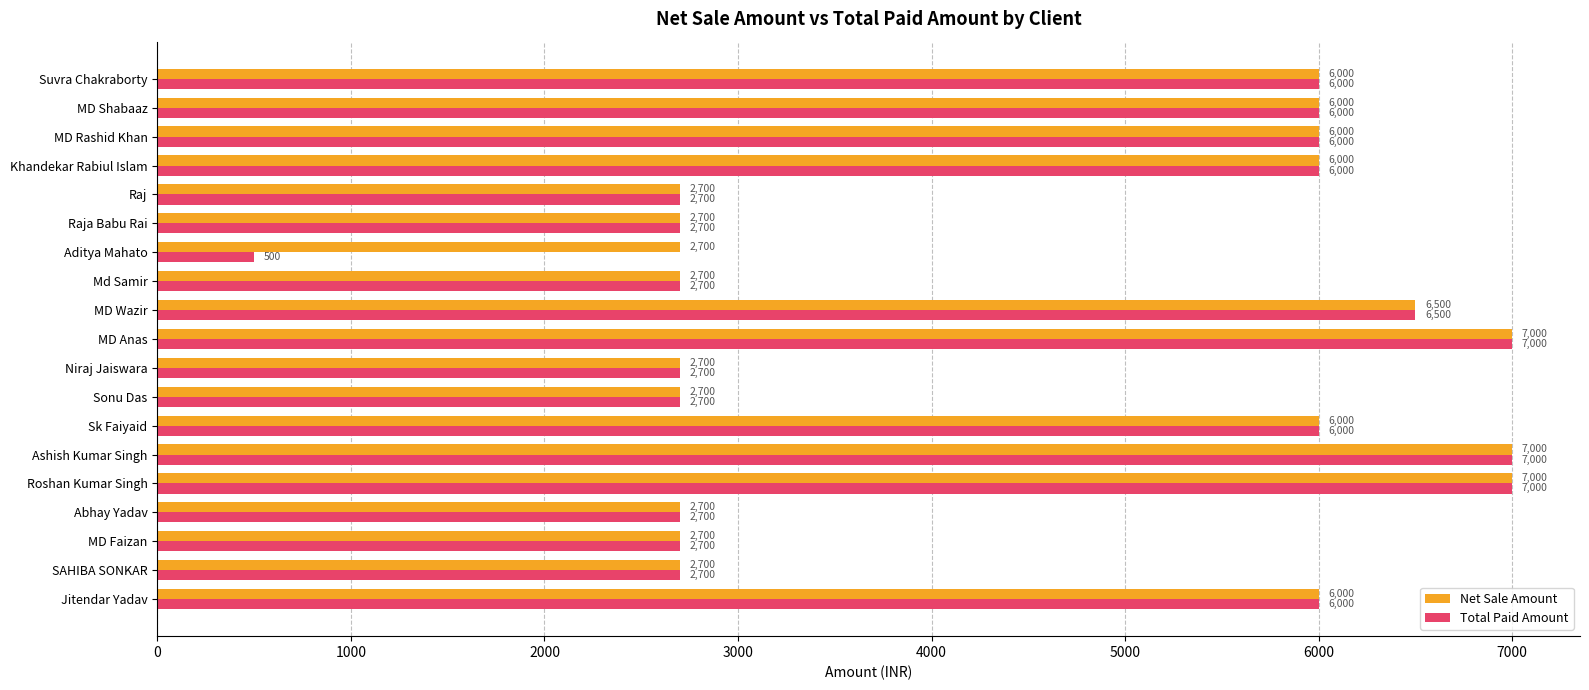

What is the maximum value for Net Sale Amount?

7000